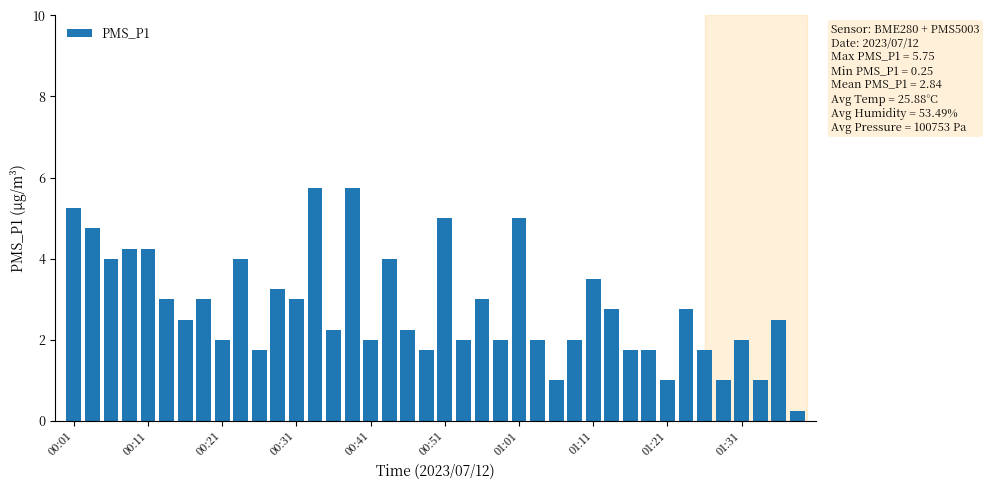

What is the difference between the maximum and minimum values?

5.5